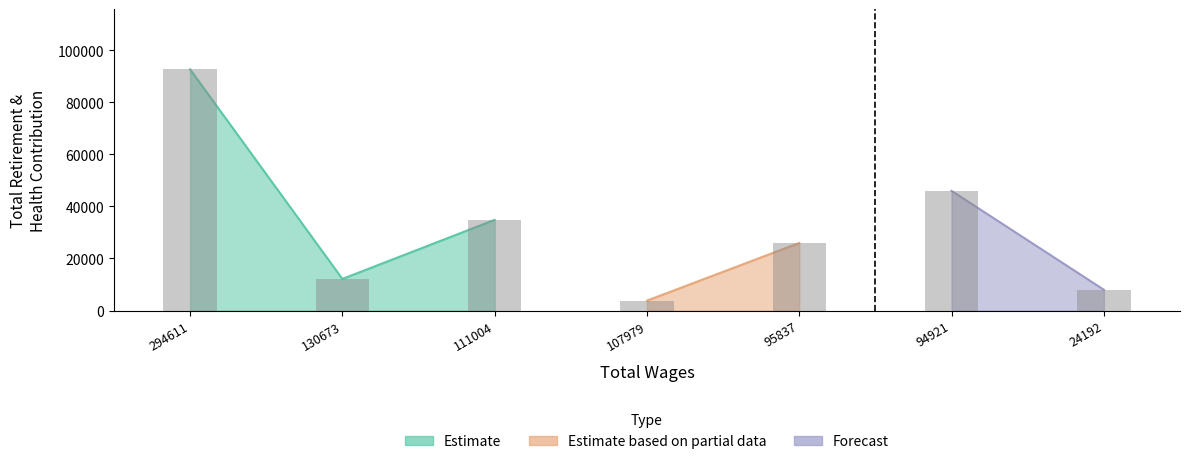

Where does the data first go above 25949?

294611.0